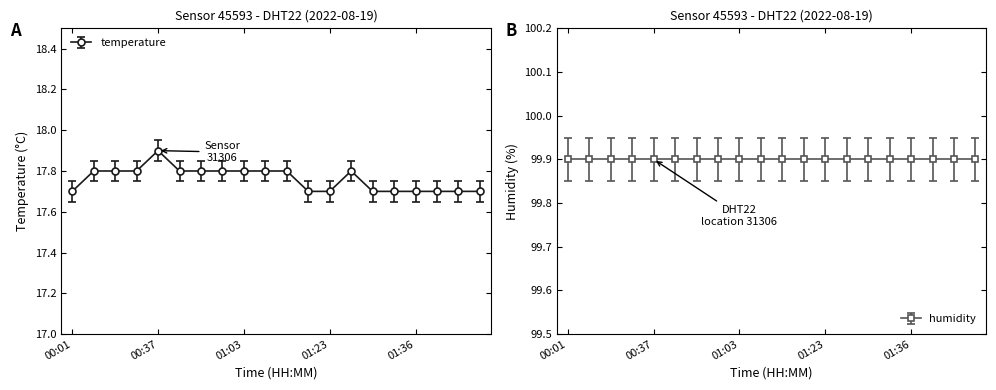

What is the difference between the maximum and minimum values?

0.2